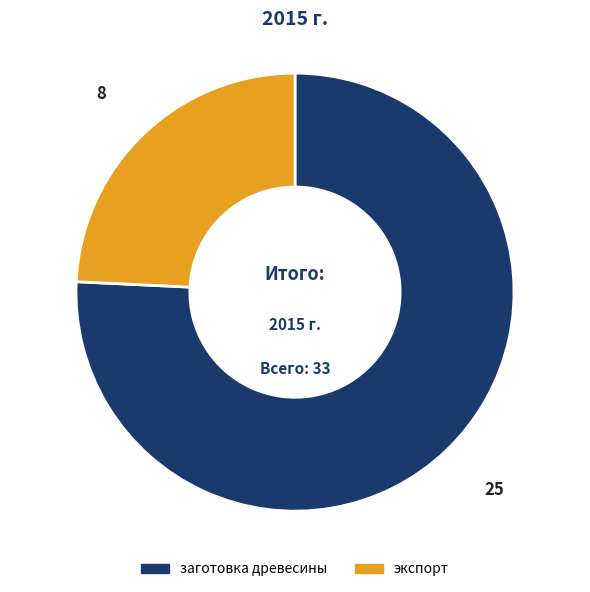

The заготовка древесины slice represents 67% of the pie. True or false?

False